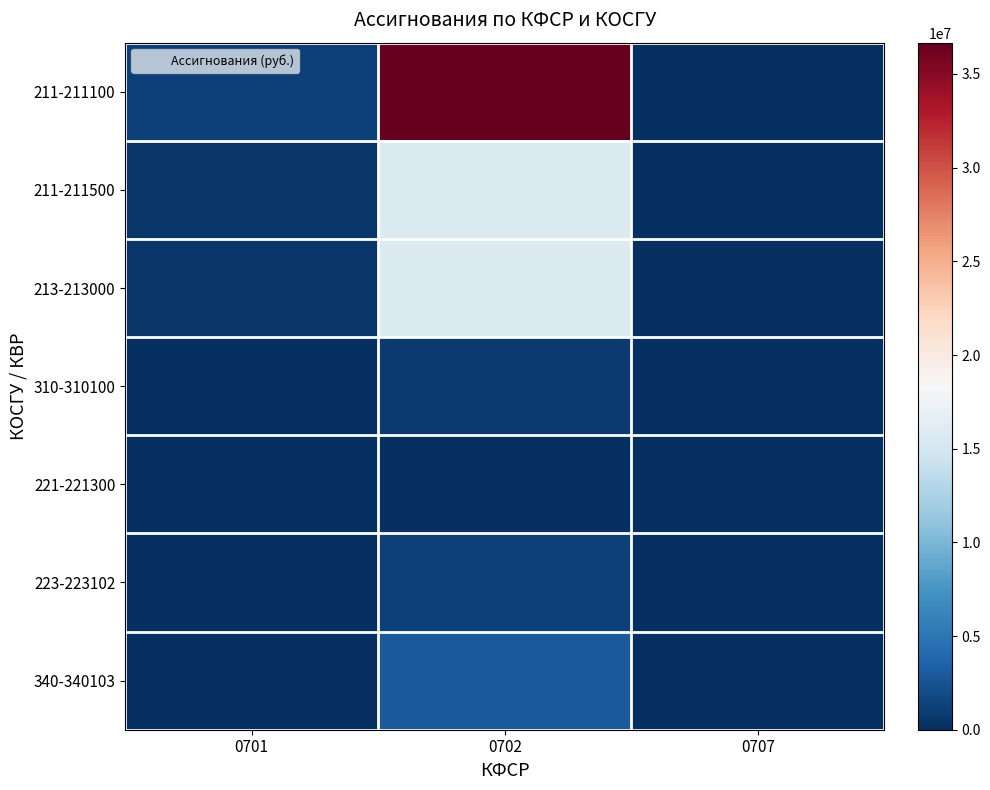

How many categories are shown in the chart?

3